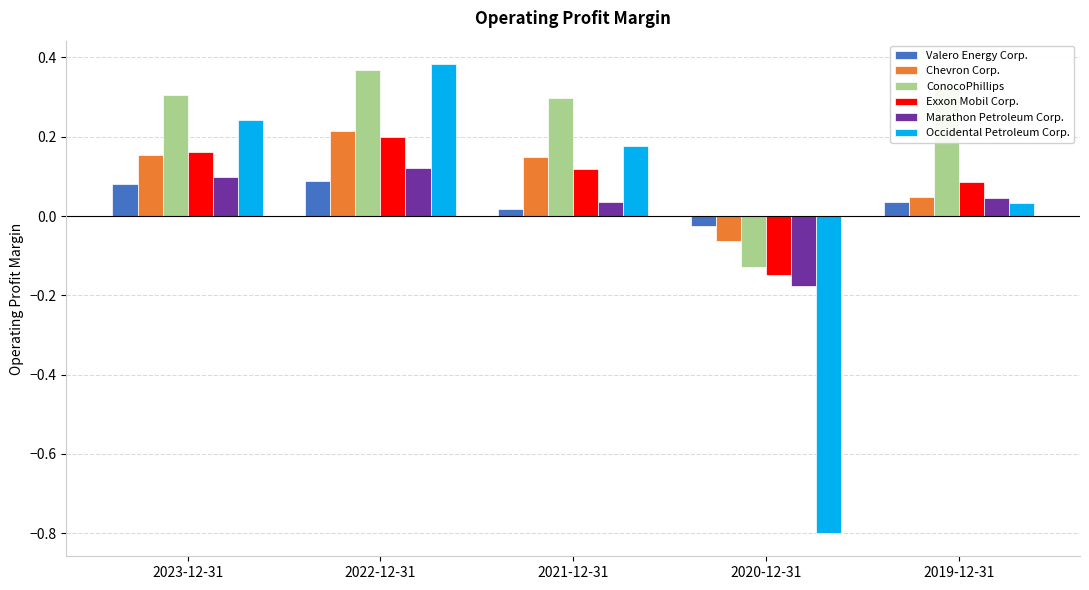

Which label corresponds to the smallest value in the chart?

2020-12-31